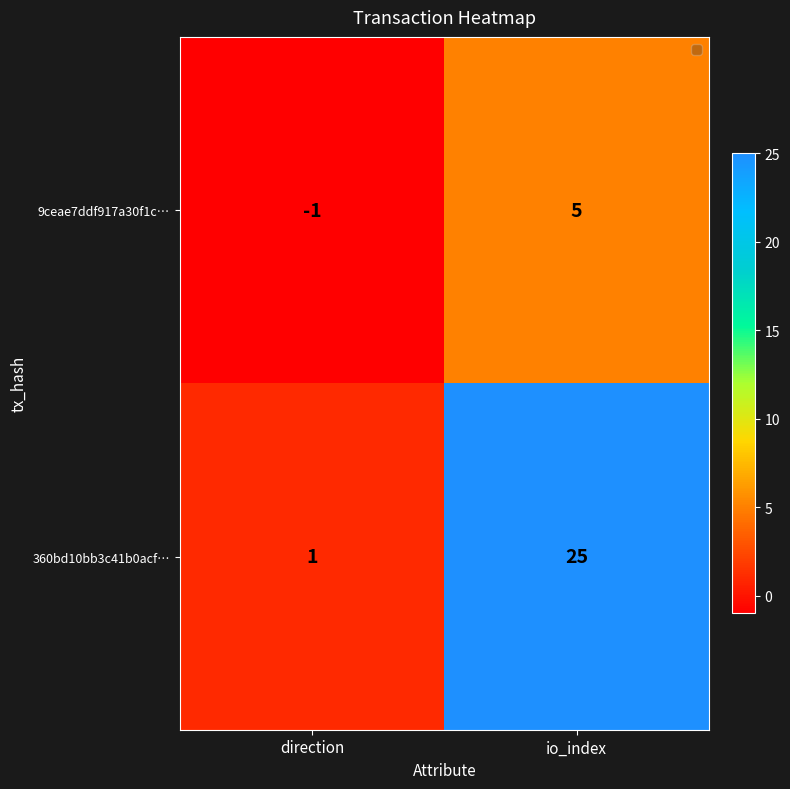

At which category is the sum across all series the highest?

io_index